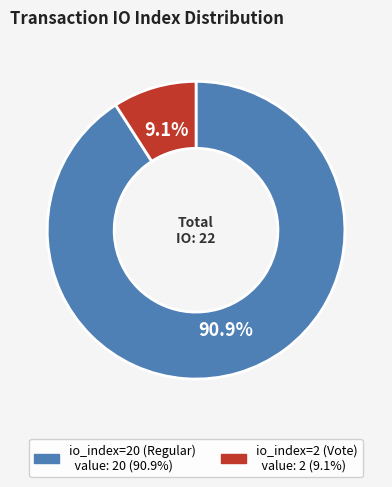

What percentage do io_index=20 (Regular) and io_index=2 (Vote) together represent?

100.0%